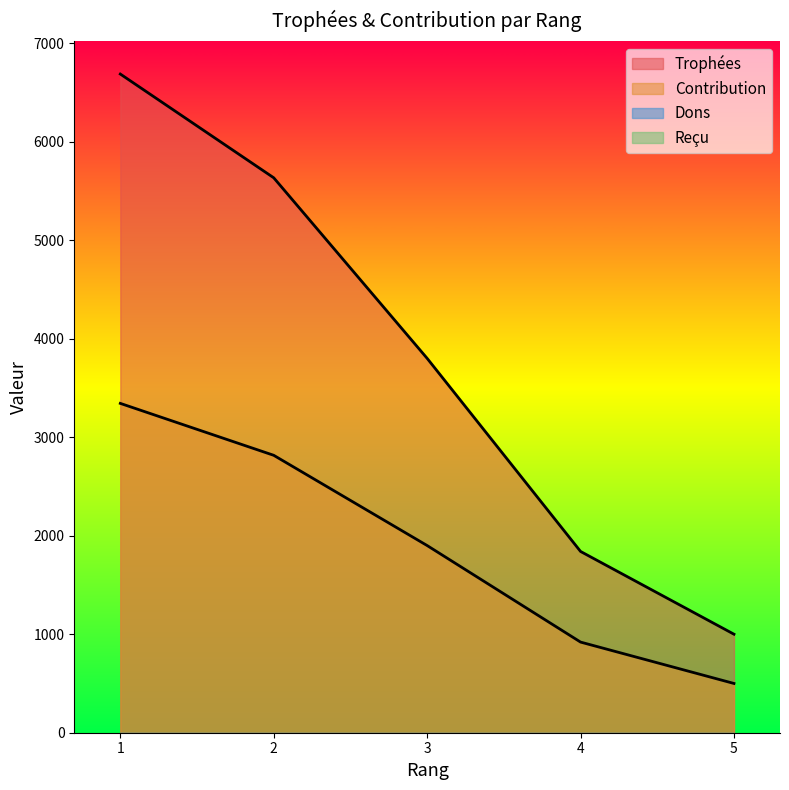

Reading right to left, what are all the values shown in this chart?

Trophées: 1000	1840	3800	5633	6686
Contribution: 500	920	1900	2816	3343